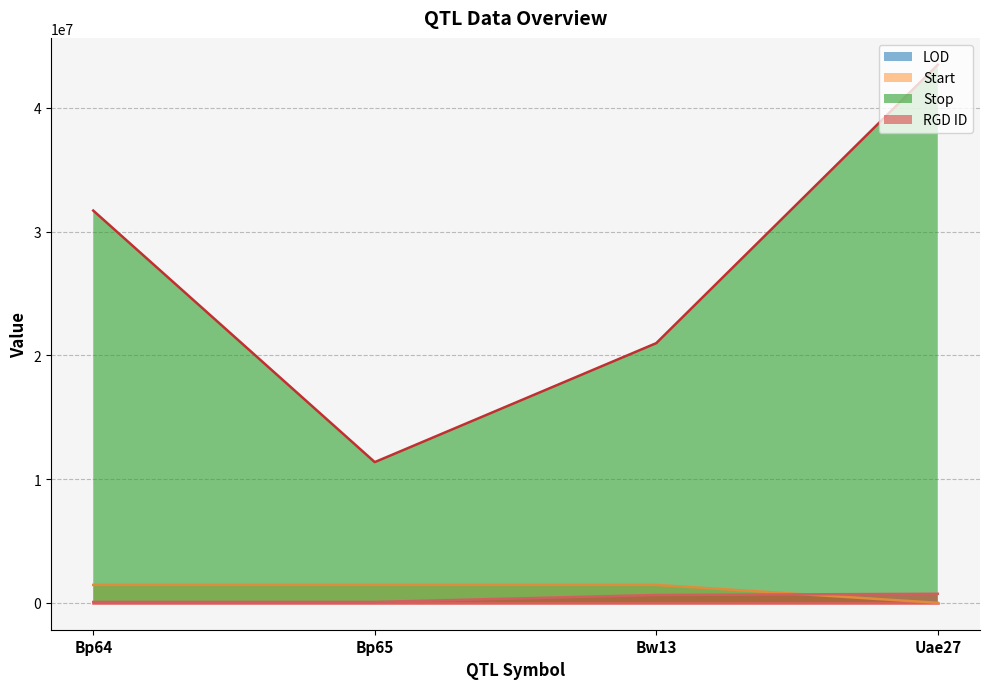

What position from the left is Uae27?

4